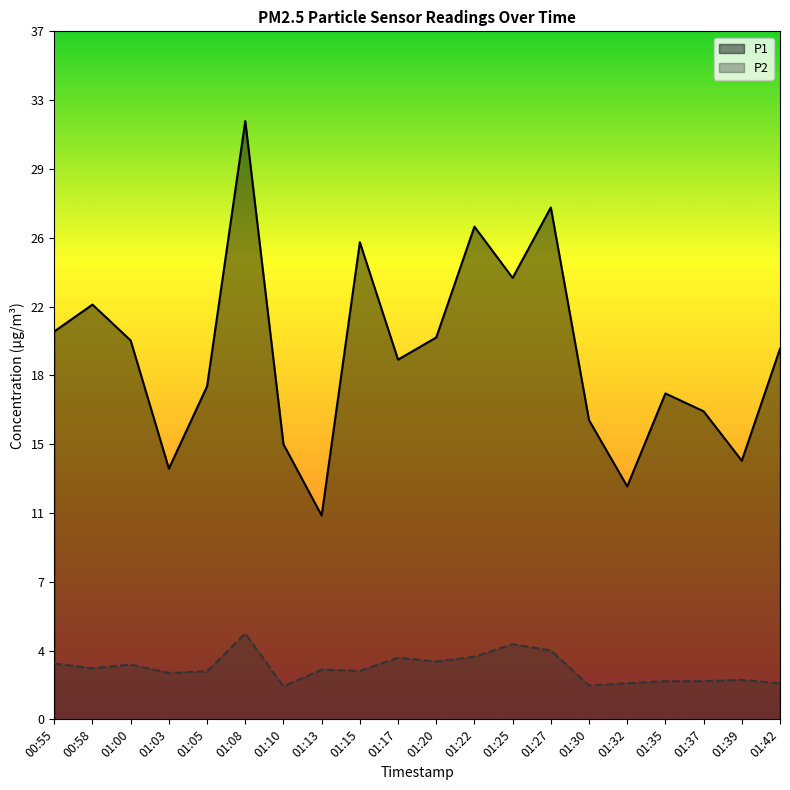

What are all the series names shown in the legend?

P1, P2